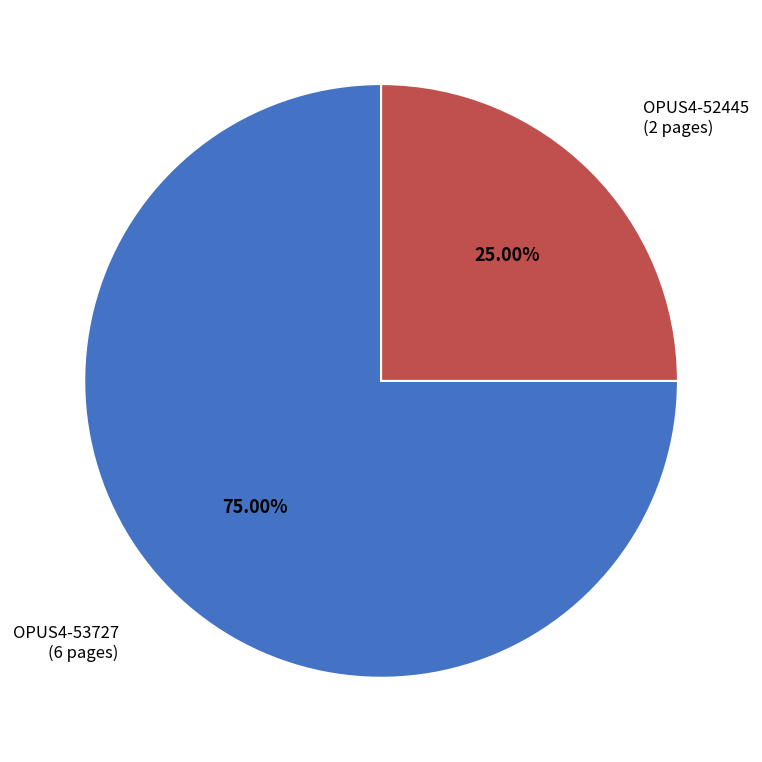

What is the largest slice in the pie chart?

OPUS4-53727